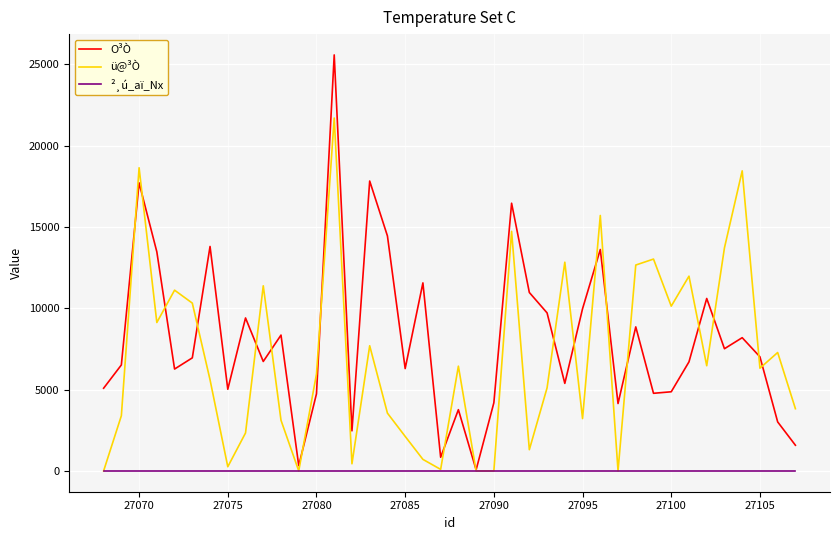

Does the chart have visible grid lines?

Yes